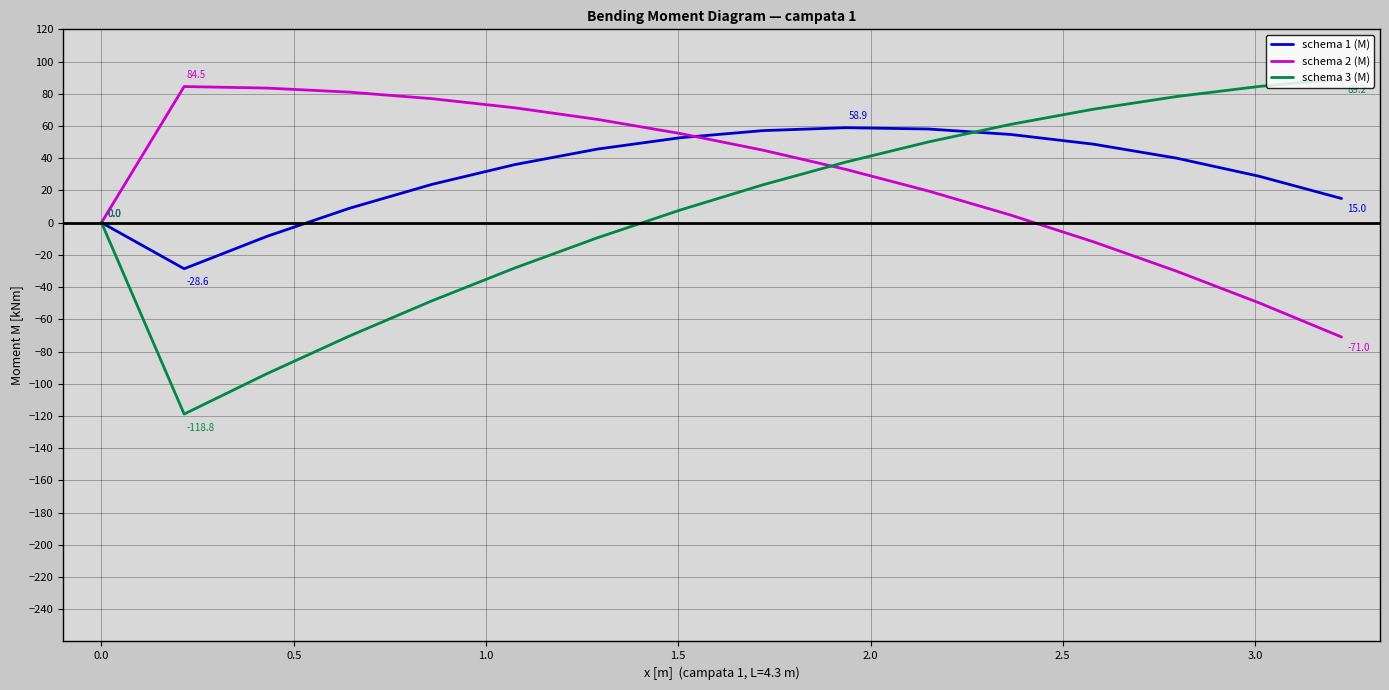

What is the minimum value shown in the chart?

-118.8